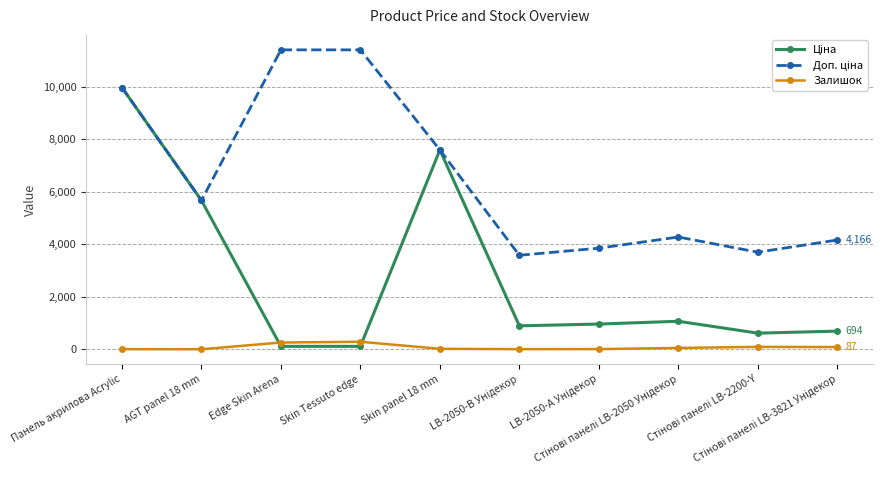

Is it true that Залишок equals 6.0 at AGT panel 18 mm?

False